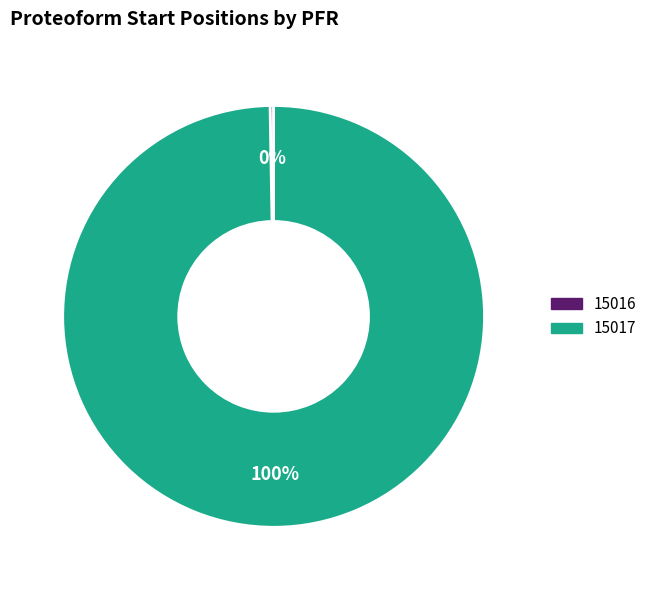

What percentage is the 15017 slice, to the nearest percent?

100%